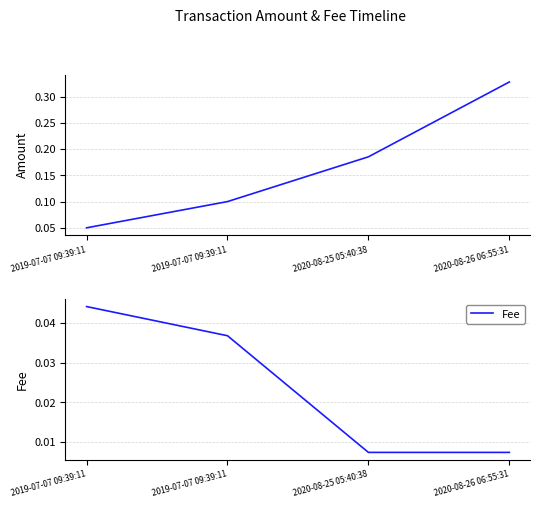

Rank the categories by Fee value from lowest to highest.

2020-08-25 05:40:38, 2020-08-26 06:55:31, 2019-07-07 09:39:11, 2019-07-07 09:39:11